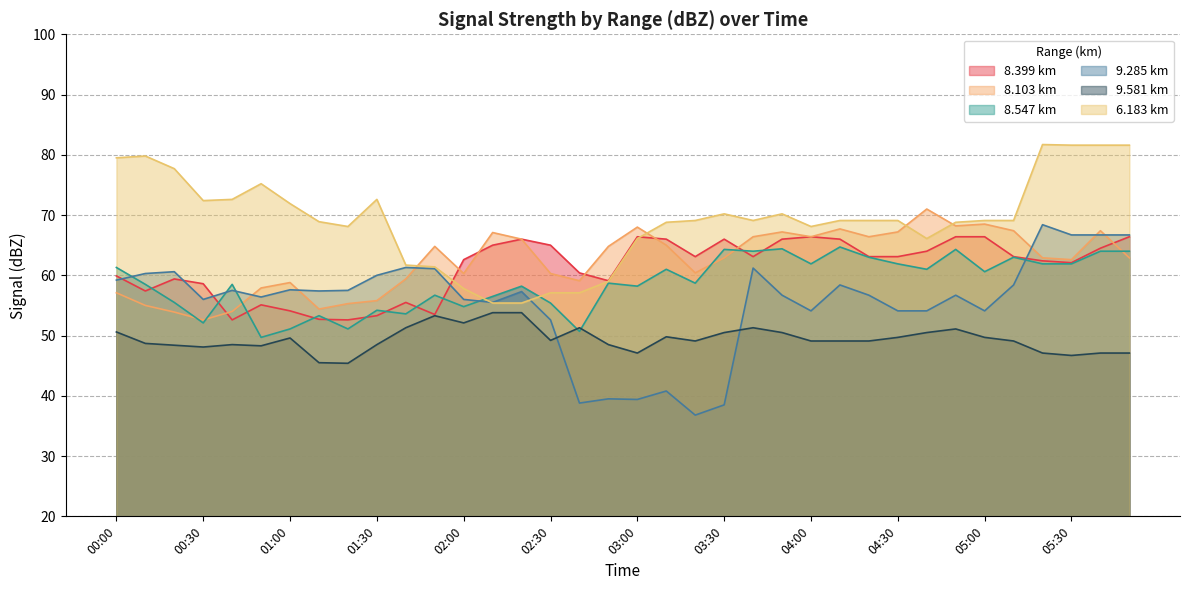

What is the sum of the 9.581 values at 00:20 and 03:50?

98.9